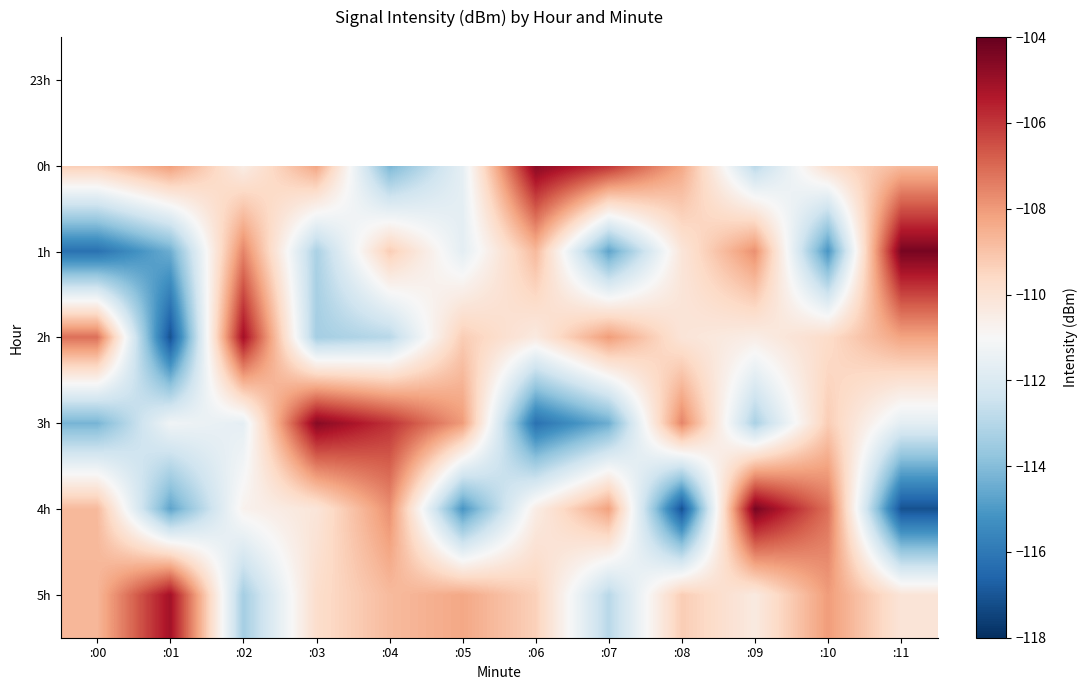

At :07, list the series in order from smallest to largest.

1h, 23h, 3h, 5h, 4h, 2h, 0h